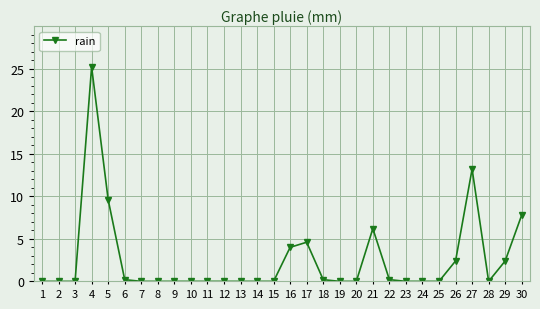

Reading right to left, extract all data points from this chart.

30=7.8	29=2.4	28=0.0	27=13.2	26=2.4	25=0.0	24=0.0	23=0.0	22=0.2	21=6.2	20=0.0	19=0.0	18=0.2	17=4.6	16=4.0	15=0.0	14=0.0	13=0.0	12=0.0	11=0.0	10=0.0	9=0.0	8=0.0	7=0.0	6=0.2	5=9.6	4=25.2	3=0.0	2=0.0	1=0.0